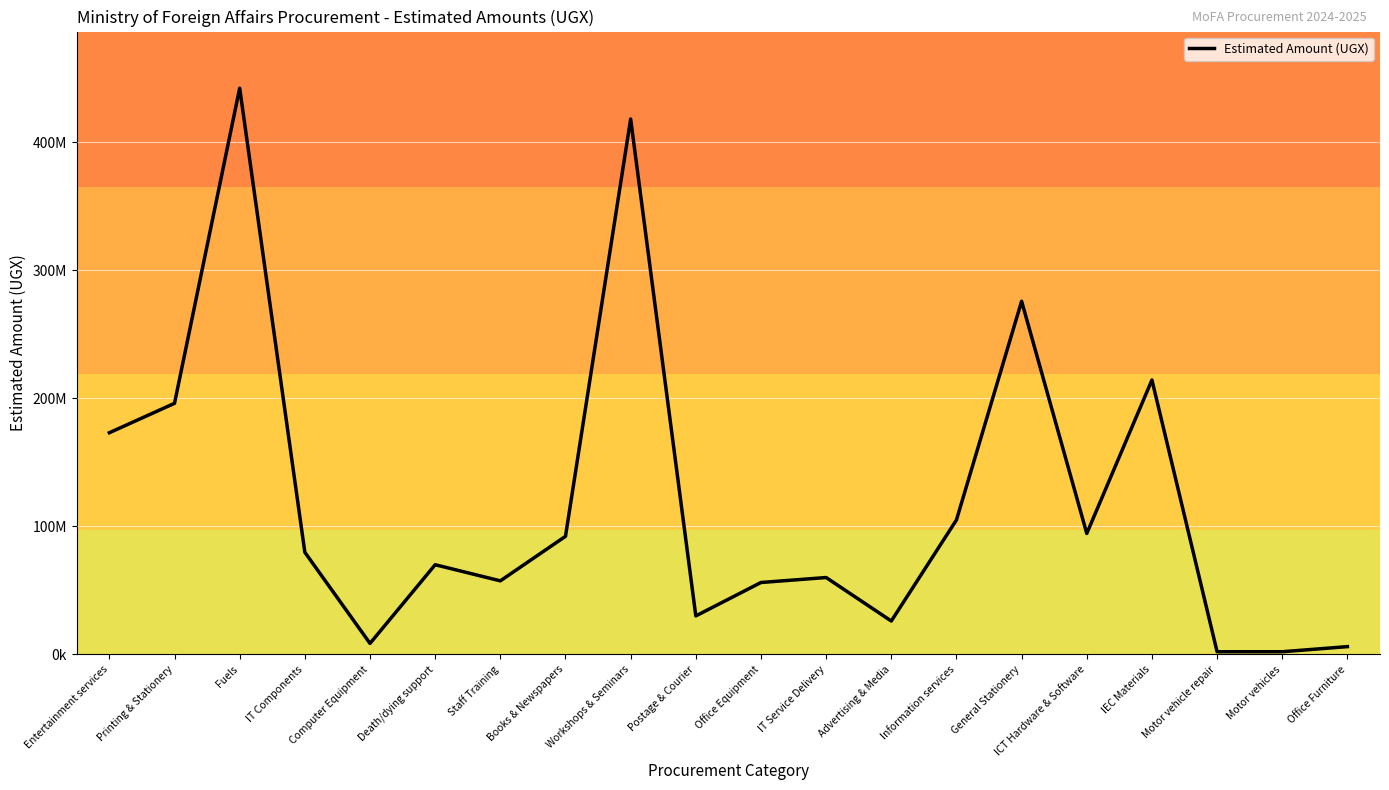

Reading left to right, extract all data points from this chart.

173163917	196160181	442458834	79727824	8500000	70000000	57402628	92199747	418351105	30000000	56116000	60000000	26000000	105000000	275947083	94426700	214379624	2000000	2000000	6000000